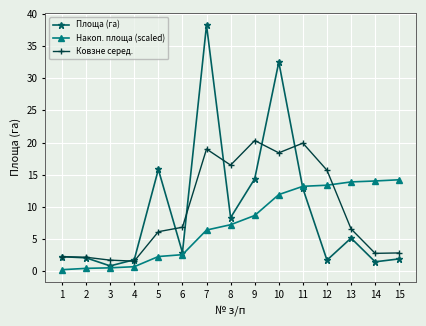

Where is the first local minimum for Площа (га)?

3